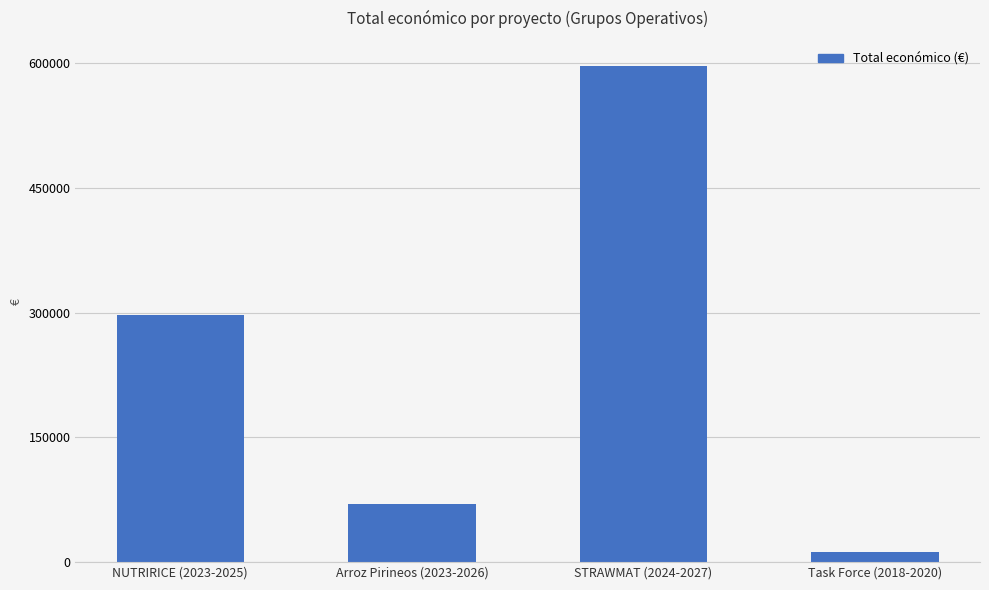

What is the label of the 1st bar from the right?

Task Force (2018-2020)